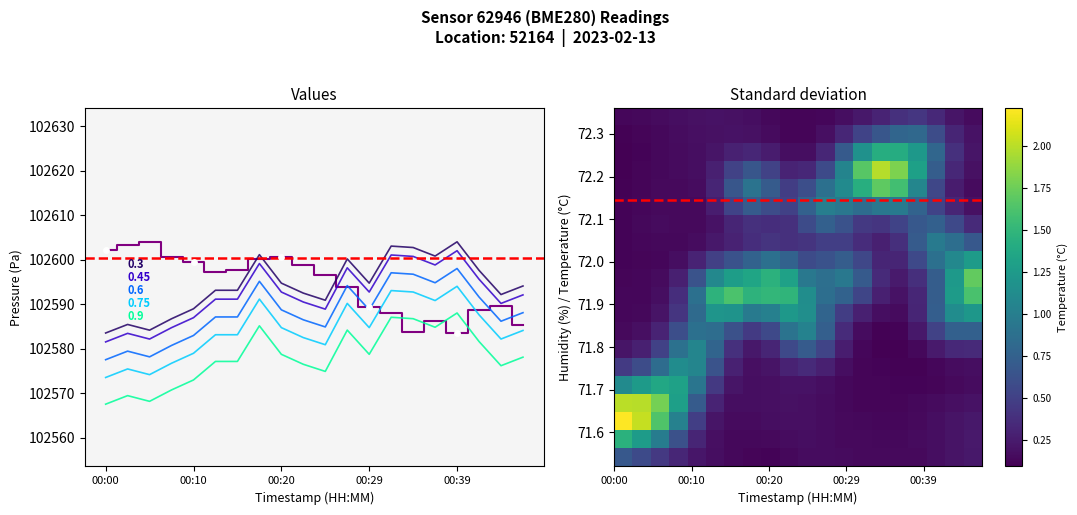

Which series has the largest Y range (max minus min)?

pressure